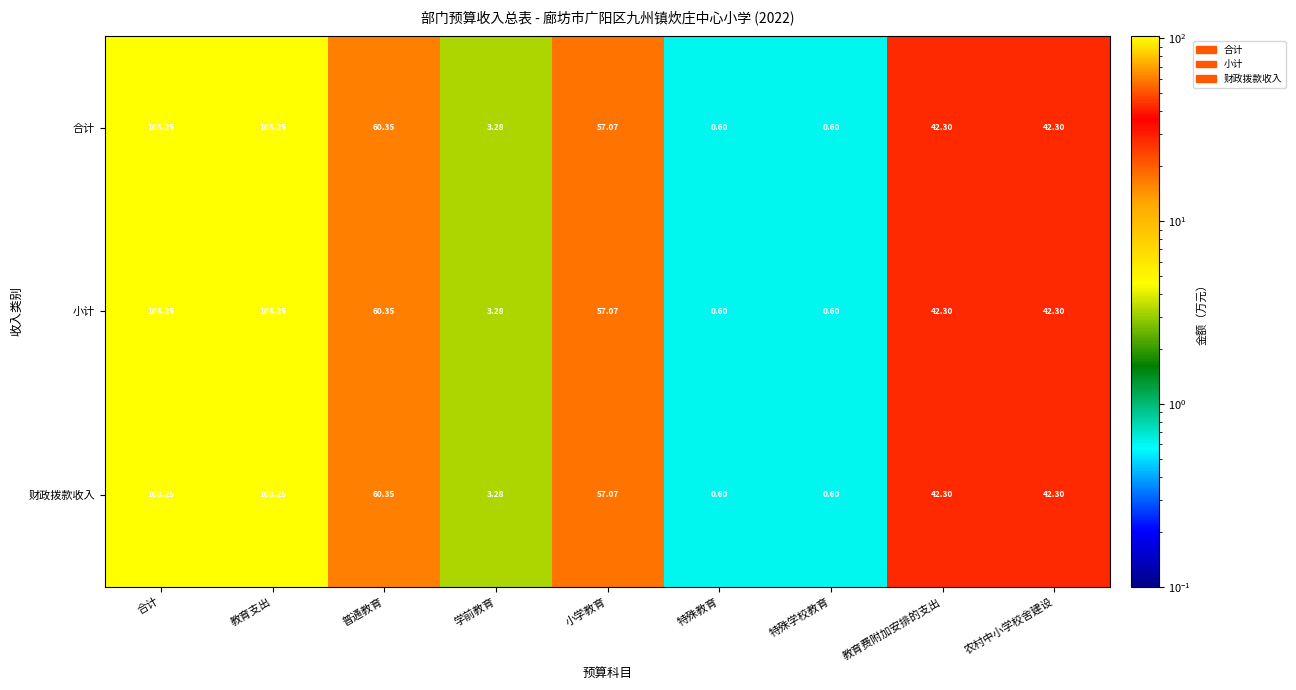

Is the value of 财政拨款收入 at 普通教育 greater than the value of 合计 at 学前教育?

Yes